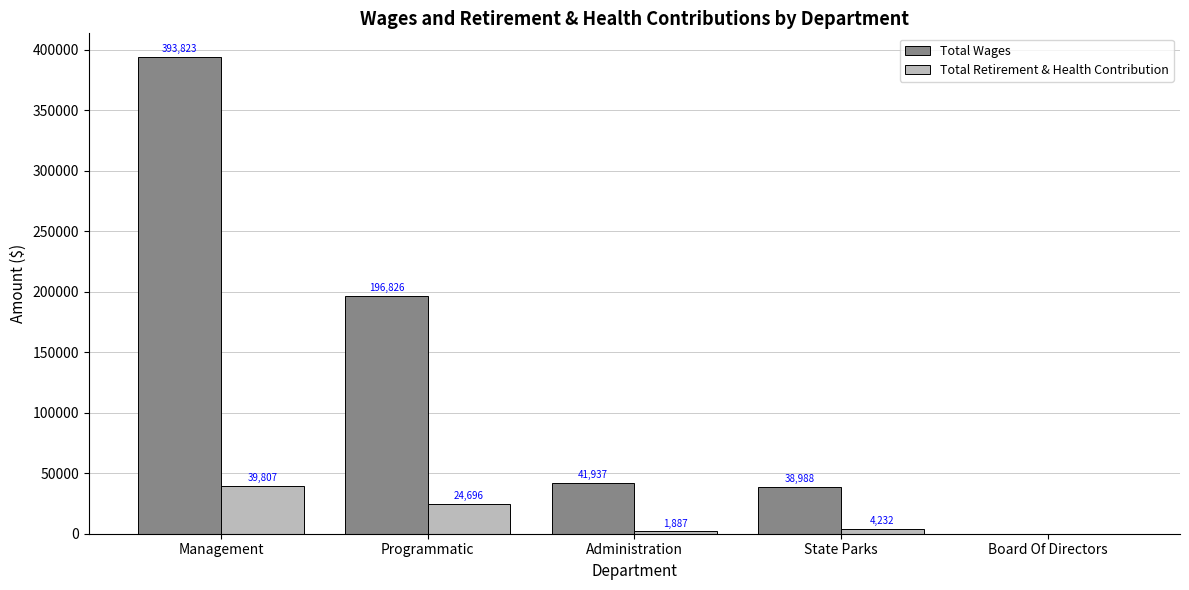

Reading left to right, what are all the values shown in this chart?

Total Wages: 393823	196826	41937	38988	0
Total Retirement & Health Contribution: 39807	24696	1887	4232	0